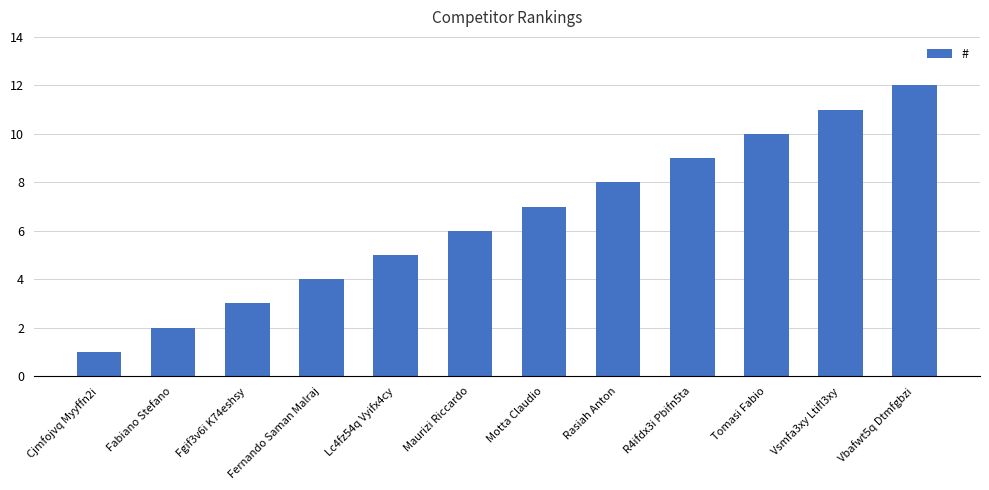

The chart shows a value of 7 at Motta Claudio. True or false?

True